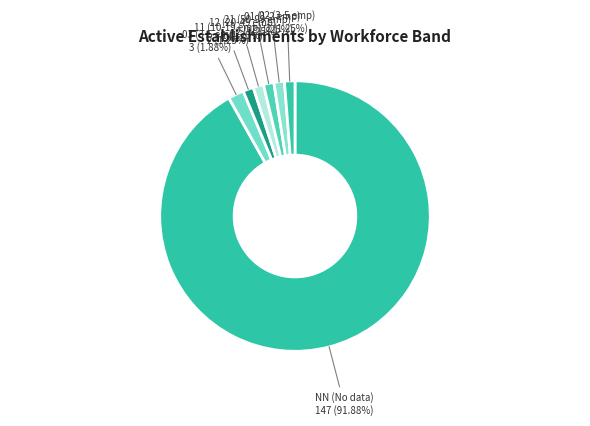

What is the ratio of the value at NN (No data) to the value at 01 (1-2 emp)?

73.5